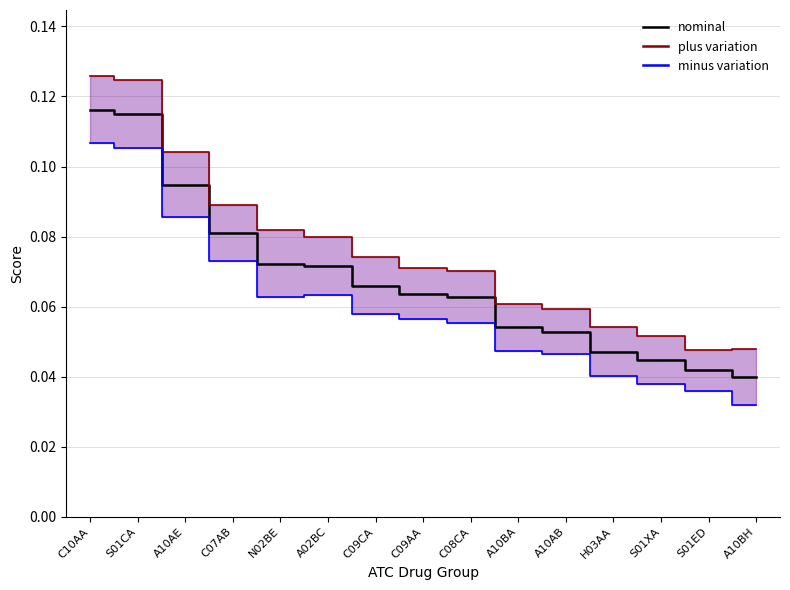

Which has a higher value, C09AA or A10AB?

C09AA